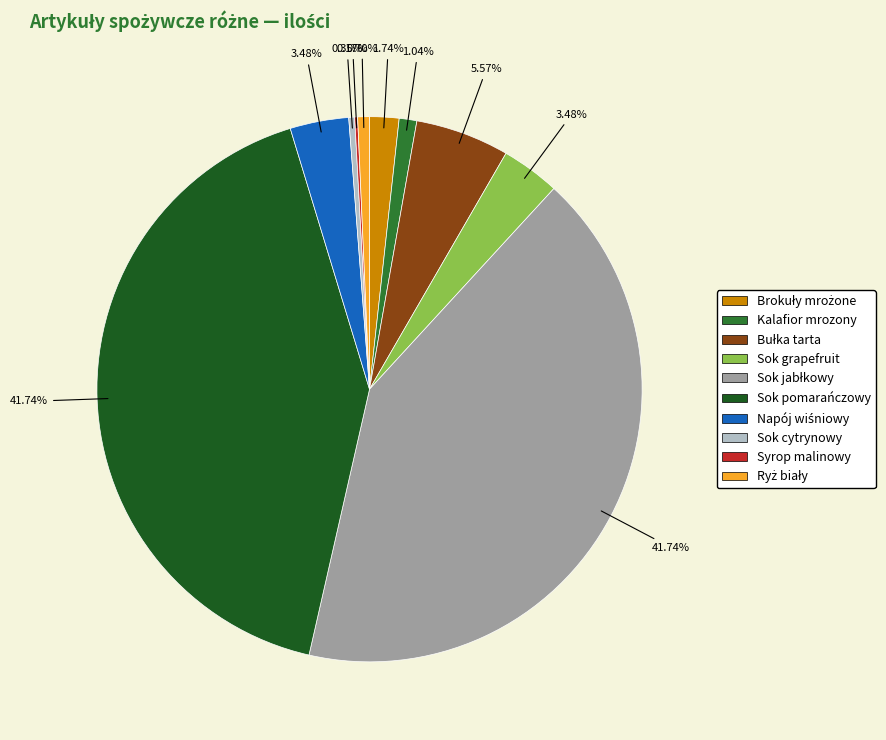

Is there a majority slice in this chart?

No